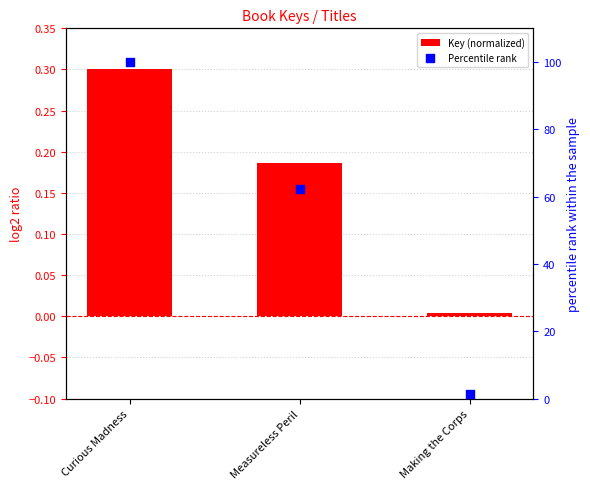

What is the total value across all series at Making the Corps?

1.4